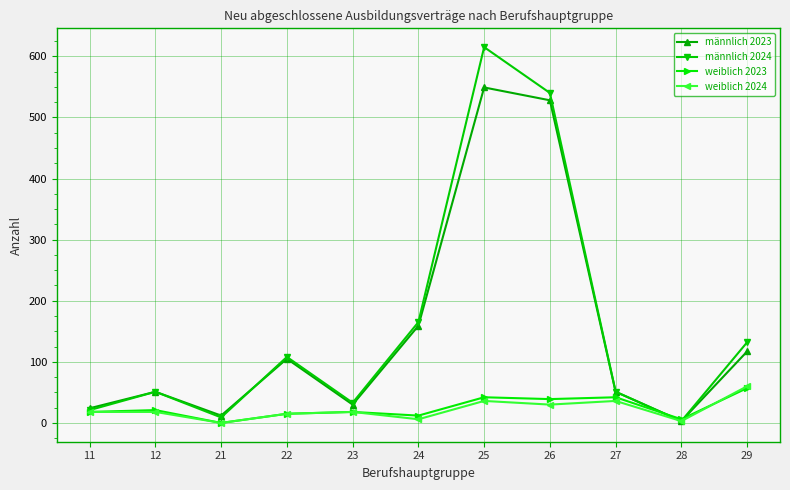

How many intersections are there between männlich 2023 and weiblich 2023?

2